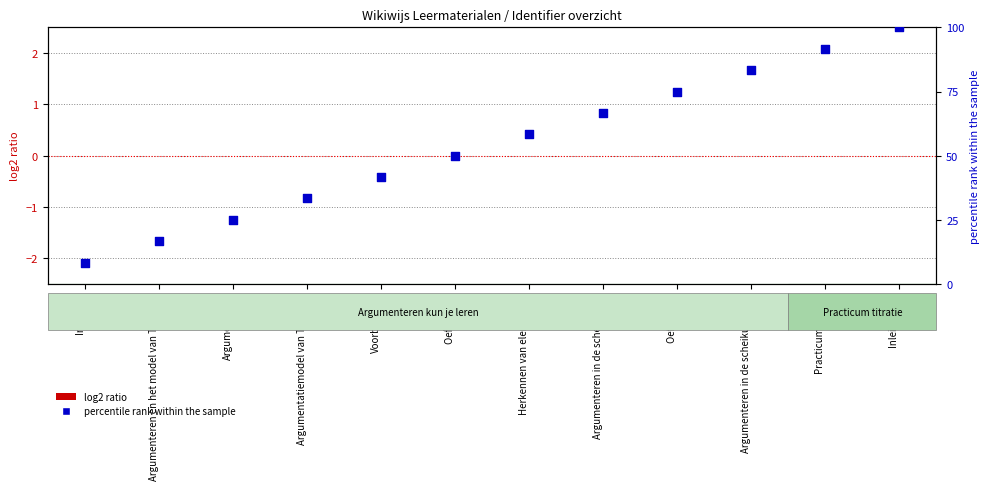

Which has a higher value, Herkennen van elementen or Voorbeelden?

Herkennen van elementen